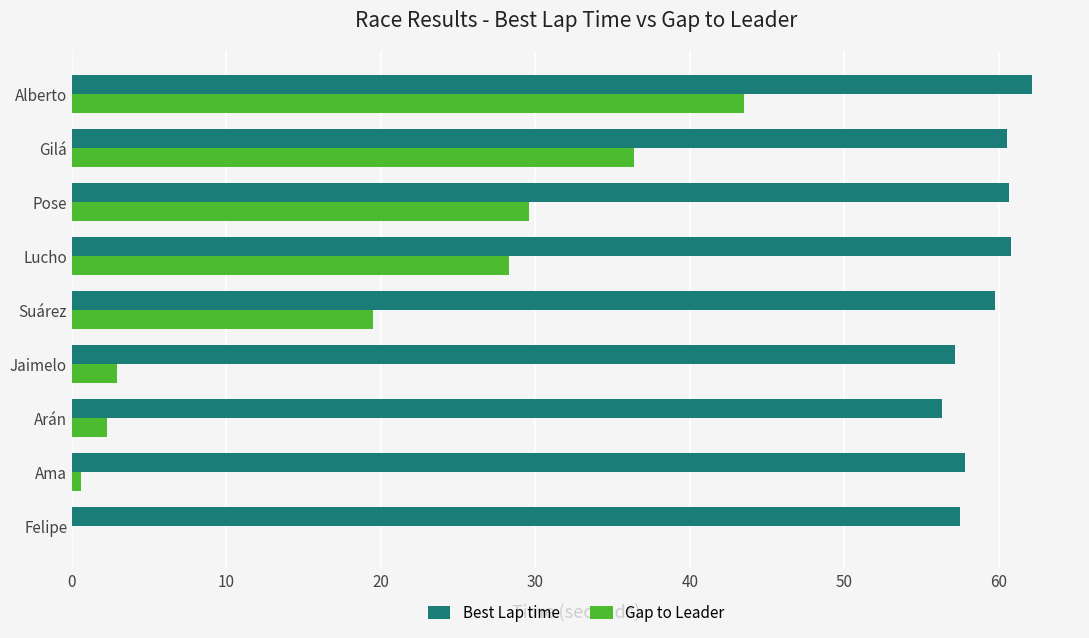

Is it true that Best Lap time equals 60.8 at Lucho?

True